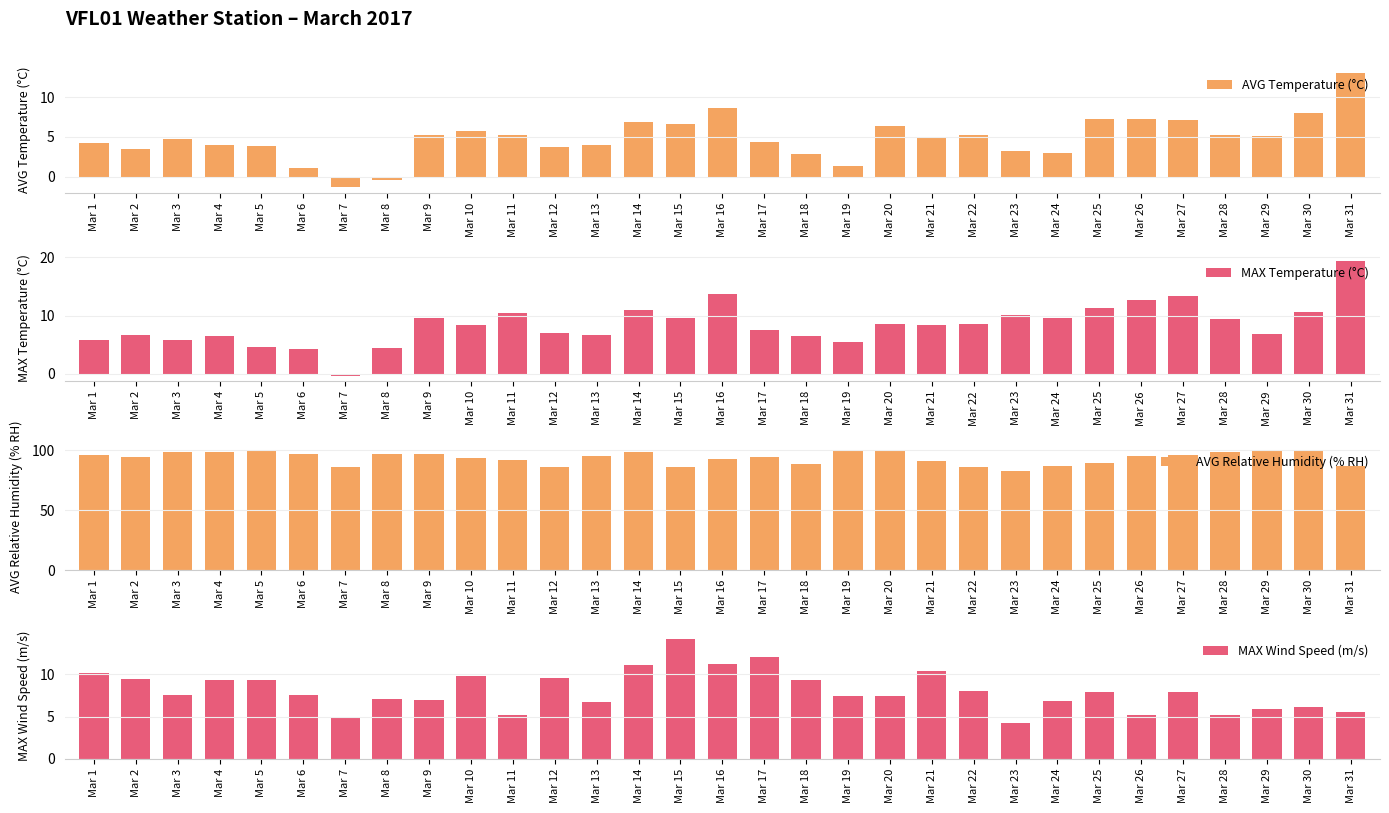

Reading left to right, list all the values displayed in this chart.

AVG Temperature (°C): Mar 1=4.2	Mar 2=3.5	Mar 3=4.8	Mar 4=4.0	Mar 5=3.9	Mar 6=1.1	Mar 7=-1.3	Mar 8=-0.4	Mar 9=5.2	Mar 10=5.7	Mar 11=5.3	Mar 12=3.7	Mar 13=4.0	Mar 14=6.9	Mar 15=6.7	Mar 16=8.6	Mar 17=4.4	Mar 18=2.9	Mar 19=1.4	Mar 20=6.4	Mar 21=4.9	Mar 22=5.3	Mar 23=3.2	Mar 24=3.0	Mar 25=7.3	Mar 26=7.3	Mar 27=7.2	Mar 28=5.2	Mar 29=5.1	Mar 30=8.0	Mar 31=13.1
MAX Temperature (°C): Mar 1=5.9	Mar 2=6.7	Mar 3=5.8	Mar 4=6.5	Mar 5=4.7	Mar 6=4.2	Mar 7=-0.3	Mar 8=4.4	Mar 9=9.6	Mar 10=8.4	Mar 11=10.4	Mar 12=7.1	Mar 13=6.7	Mar 14=10.9	Mar 15=9.6	Mar 16=13.7	Mar 17=7.5	Mar 18=6.5	Mar 19=5.4	Mar 20=8.6	Mar 21=8.4	Mar 22=8.6	Mar 23=10.1	Mar 24=9.6	Mar 25=11.3	Mar 26=12.6	Mar 27=13.3	Mar 28=9.5	Mar 29=6.8	Mar 30=10.6	Mar 31=19.3
AVG Relative Humidity (% RH): Mar 1=96.2	Mar 2=94.7	Mar 3=99.0	Mar 4=98.5	Mar 5=99.9	Mar 6=96.8	Mar 7=85.7	Mar 8=97.0	Mar 9=97.1	Mar 10=93.9	Mar 11=92.3	Mar 12=85.9	Mar 13=95.4	Mar 14=98.4	Mar 15=86.0	Mar 16=92.4	Mar 17=94.1	Mar 18=89.0	Mar 19=99.2	Mar 20=99.7	Mar 21=91.4	Mar 22=86.2	Mar 23=83.1	Mar 24=87.0	Mar 25=89.6	Mar 26=95.6	Mar 27=95.9	Mar 28=98.3	Mar 29=99.5	Mar 30=100.0	Mar 31=87.3
MAX Wind Speed (m/s): Mar 1=10.2	Mar 2=9.5	Mar 3=7.6	Mar 4=9.4	Mar 5=9.3	Mar 6=7.6	Mar 7=4.9	Mar 8=7.1	Mar 9=7.0	Mar 10=9.8	Mar 11=5.2	Mar 12=9.6	Mar 13=6.7	Mar 14=11.1	Mar 15=14.2	Mar 16=11.3	Mar 17=12.1	Mar 18=9.4	Mar 19=7.5	Mar 20=7.4	Mar 21=10.4	Mar 22=8.0	Mar 23=4.2	Mar 24=6.8	Mar 25=7.9	Mar 26=5.2	Mar 27=7.9	Mar 28=5.2	Mar 29=5.9	Mar 30=6.1	Mar 31=5.6